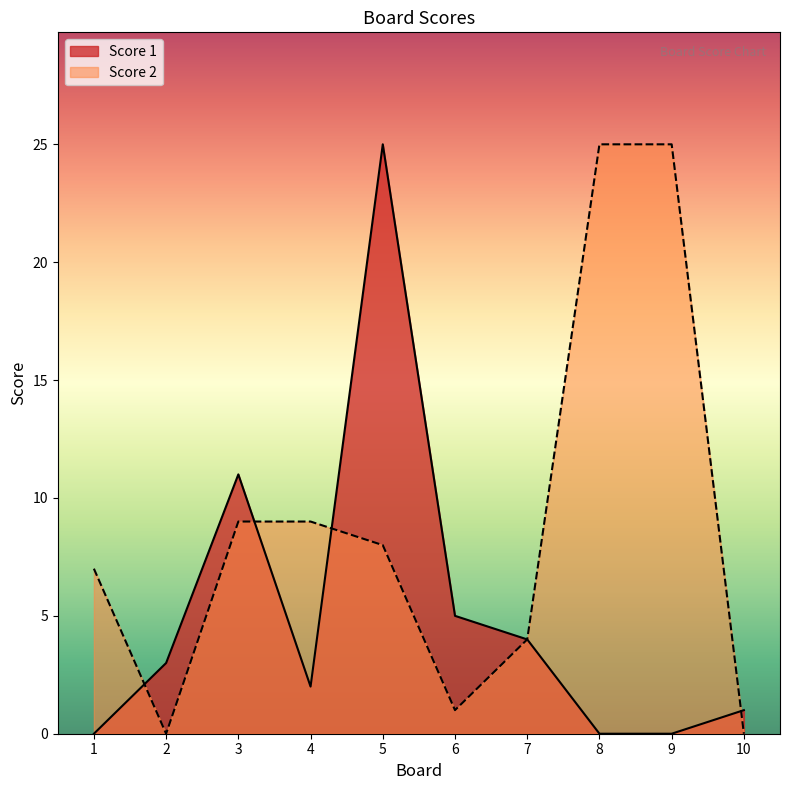

Is the value of Score 1 at 6 greater than the value of Score 2 at 4?

No